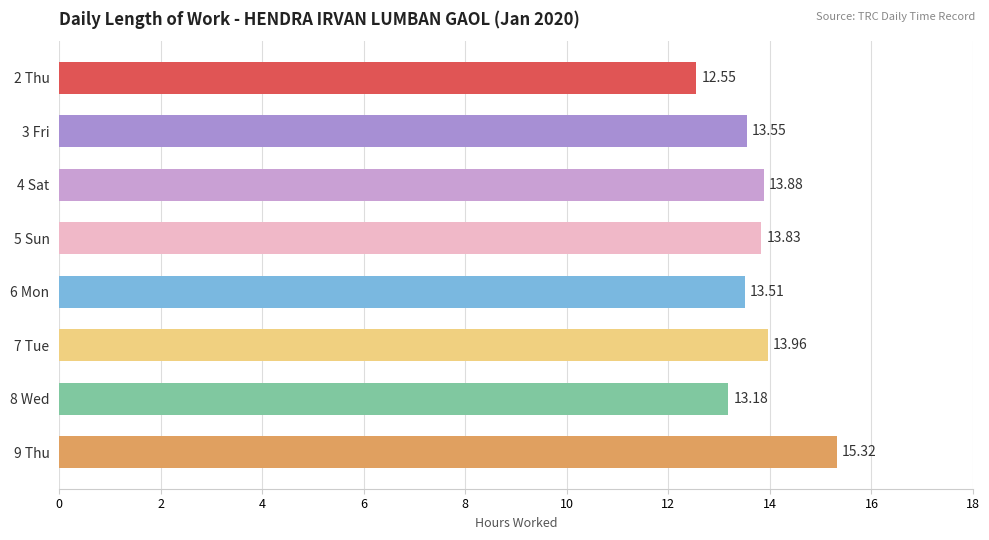

Between 8 Wed and 5 Sun, which is larger?

5 Sun